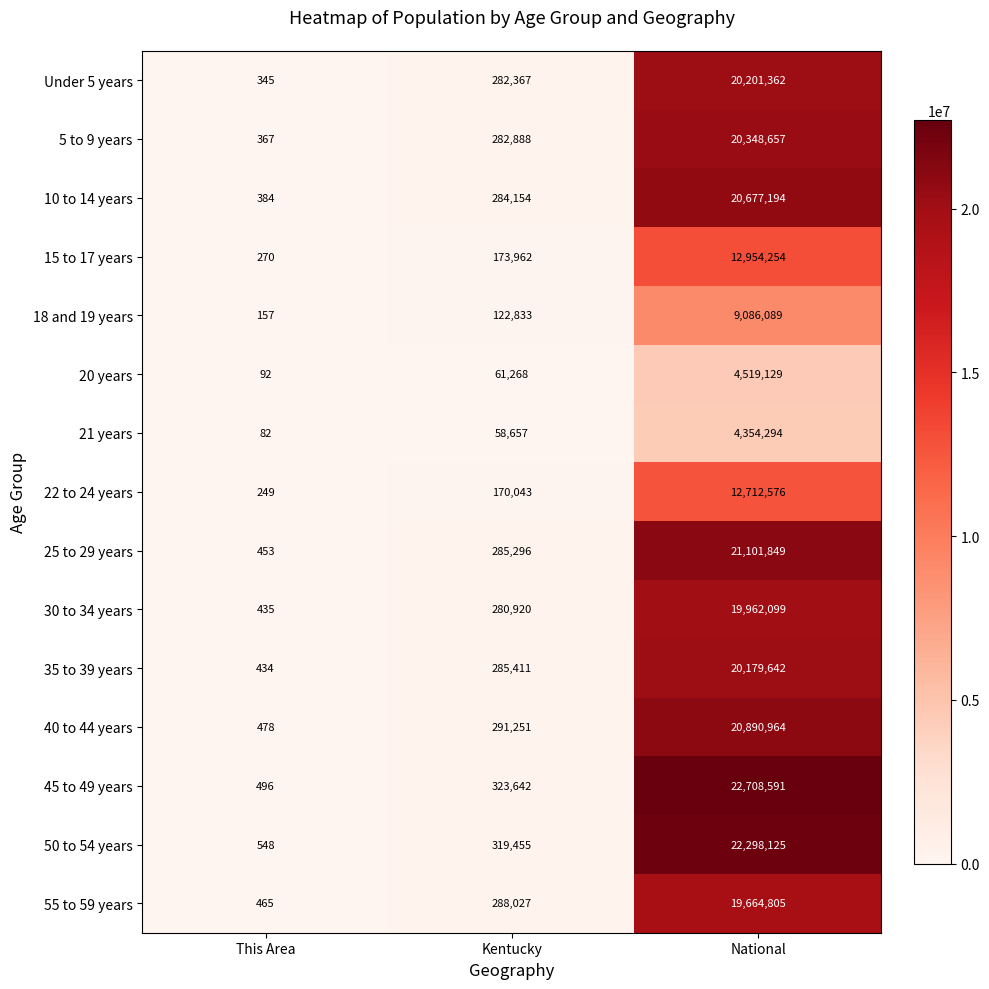

What is the sum of all 45 to 49 years values?

23032729